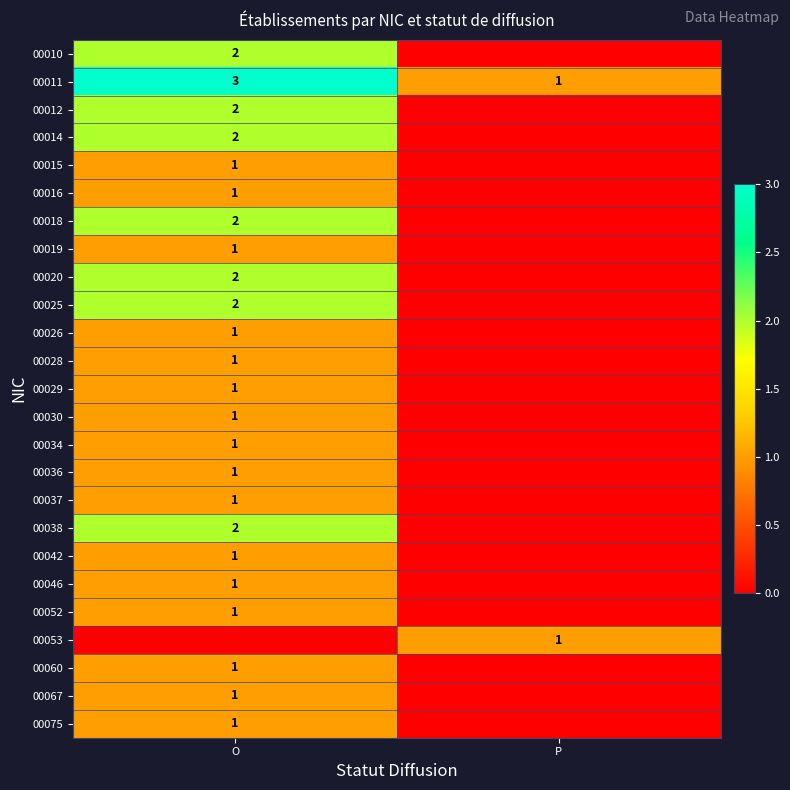

True or false: 00067 has a value of 1 at O.

True